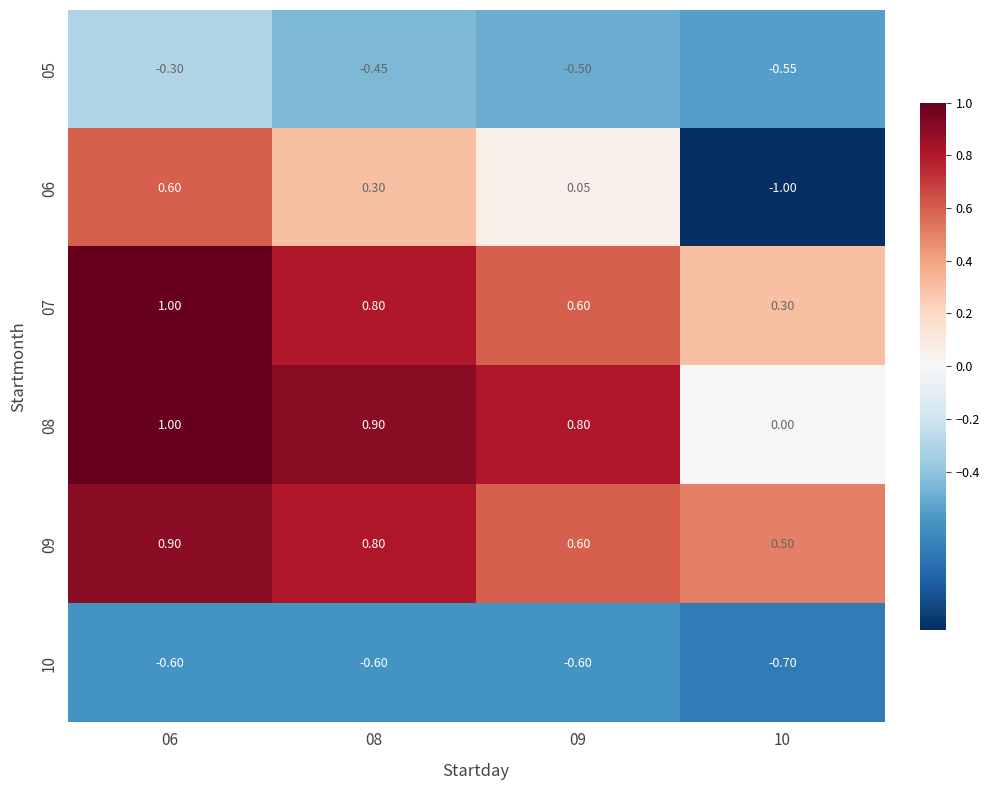

How many data points does each series have?

4